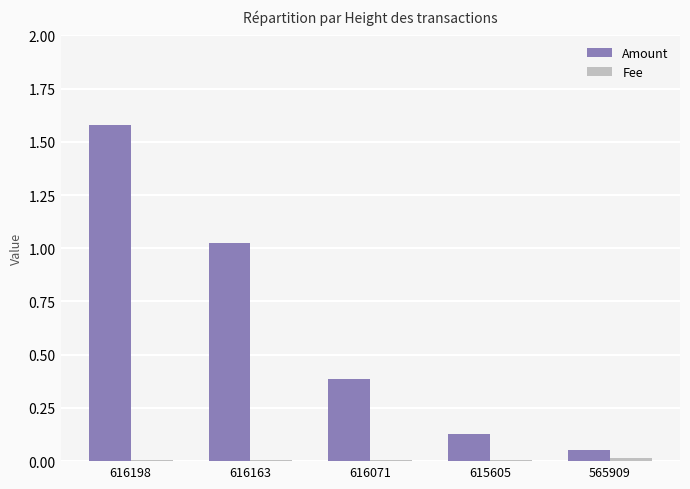

The value of Amount at 616071 is 0.4. True or false?

True